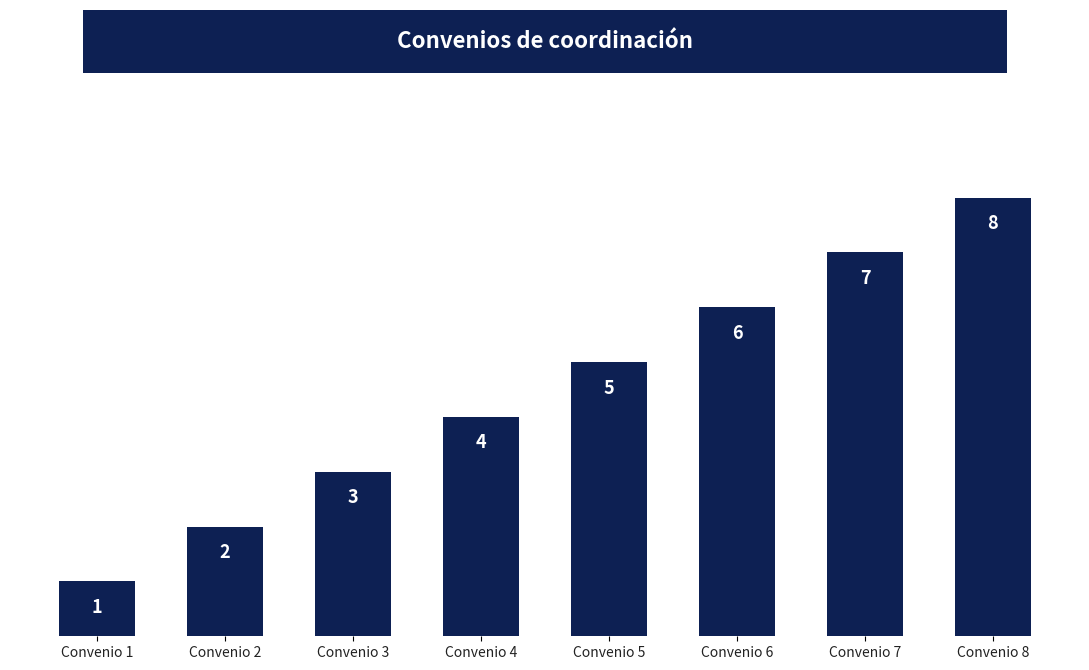

How many values are between 3 and 7?

5